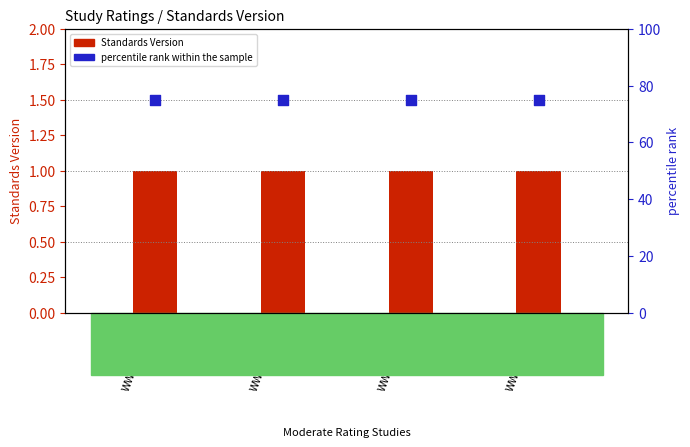

What are all the series names shown in the legend?

Standards Version, percentile rank within the sample